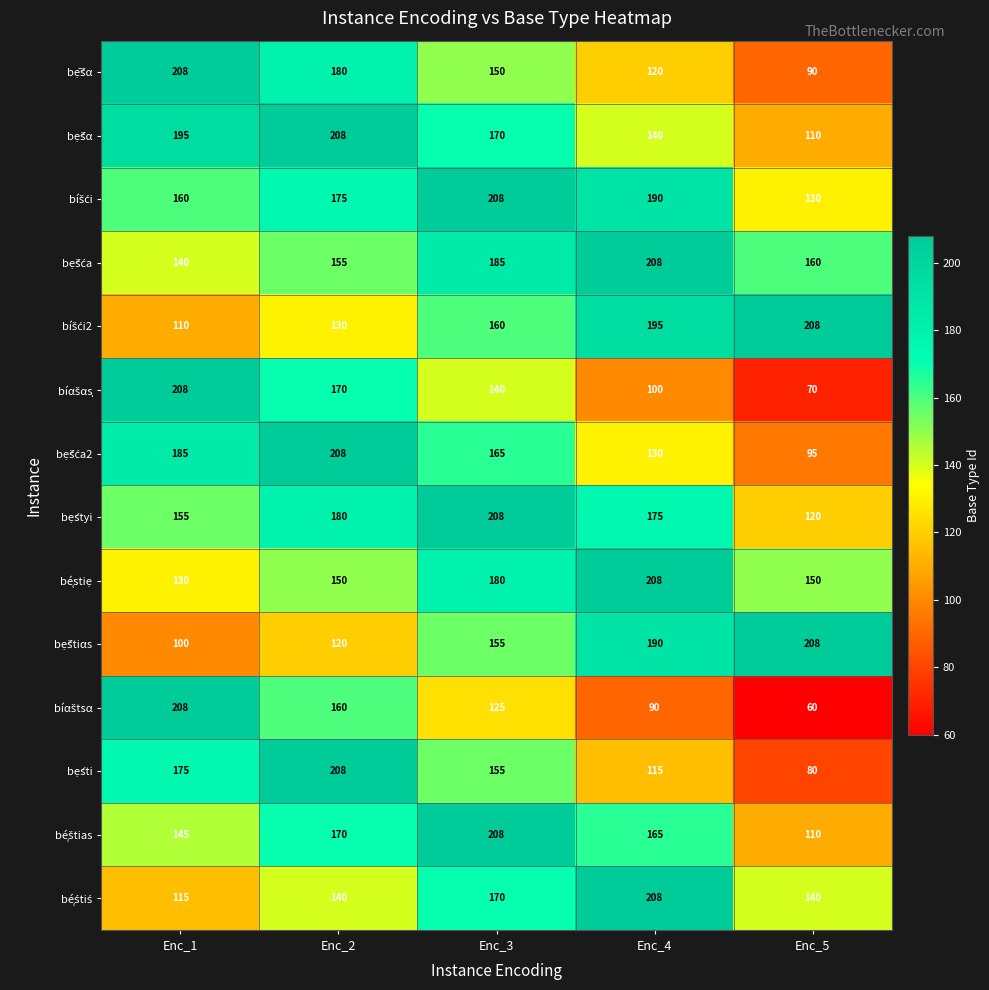

How many distinct data groups are displayed?

14